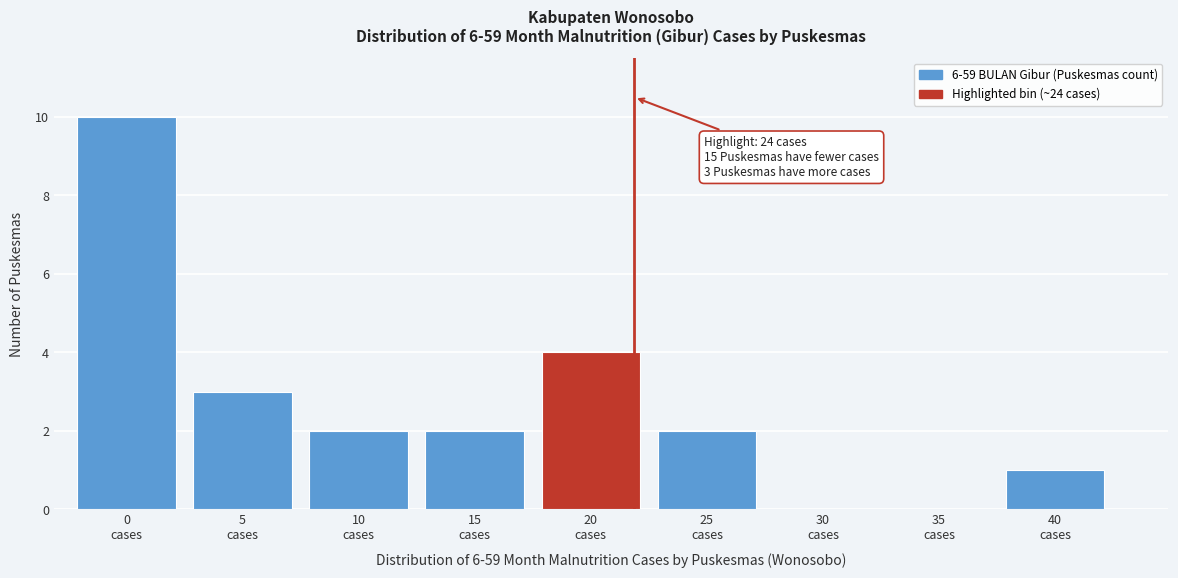

What is the sum of all values?

24